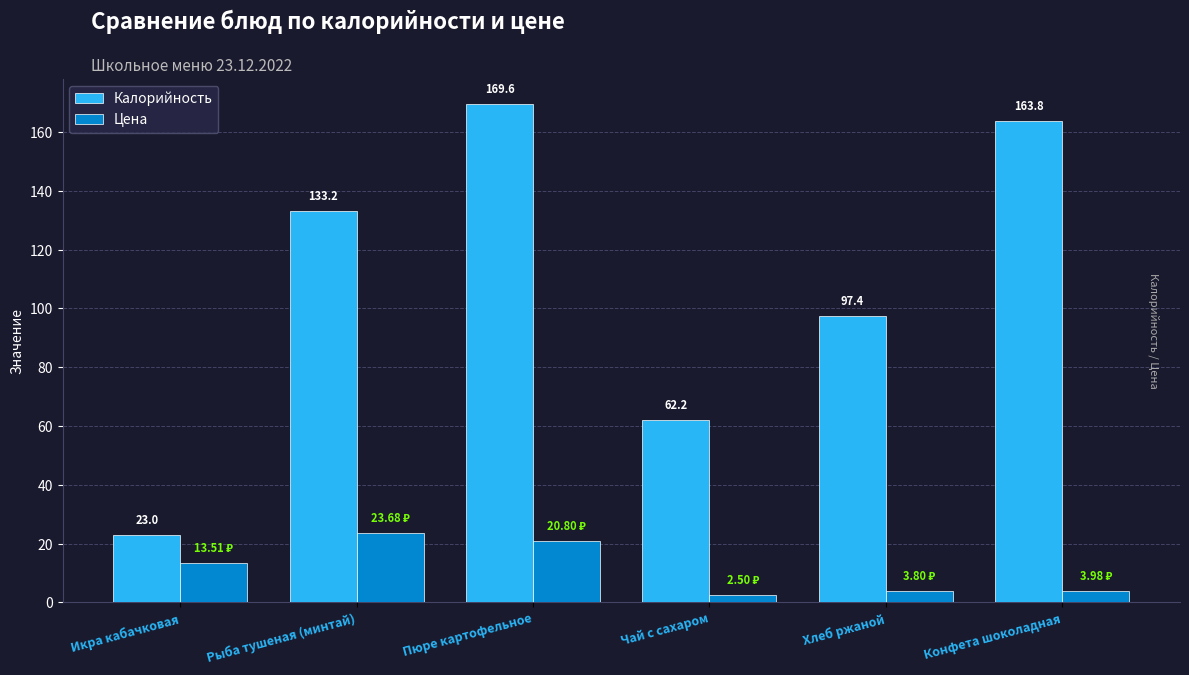

What is the sum of the Цена values at Хлеб ржаной and Пюре картофельное?

24.6